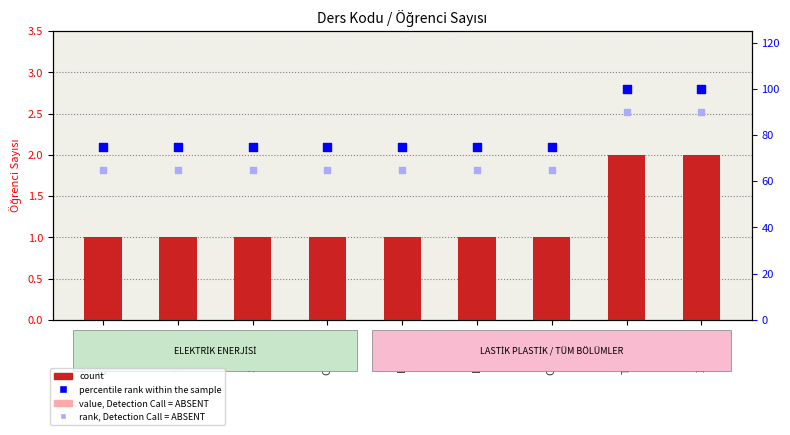

Which series has the largest total across all categories?

percentile rank within the sample